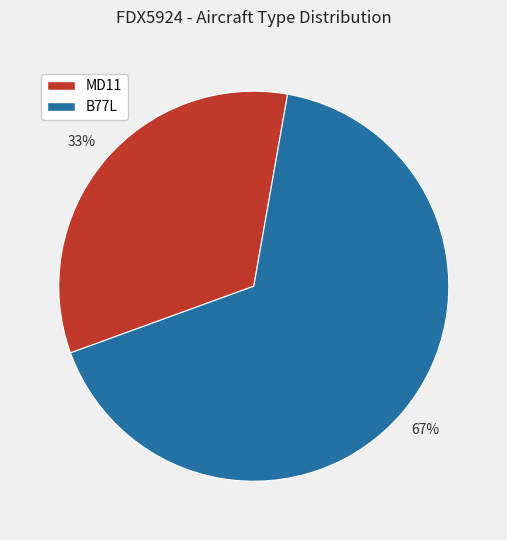

Is it true that B77L is 79% of the pie?

False